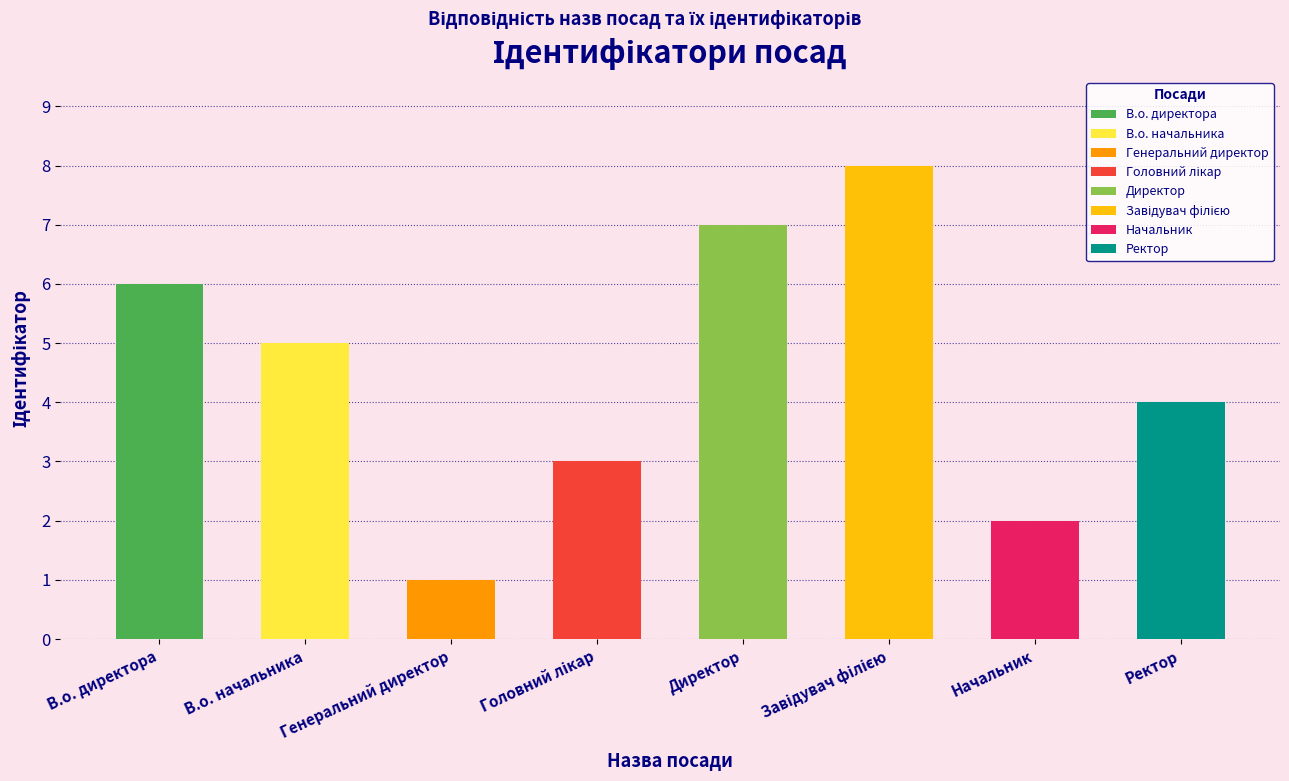

Count the values in the range 3 to 7.

5